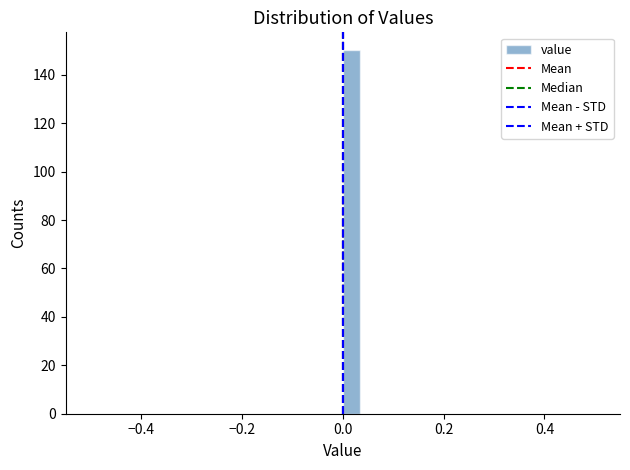

Around what value on the x-axis is the tallest bar? Give the approximate position of its centre, as read against the axis.

0.02